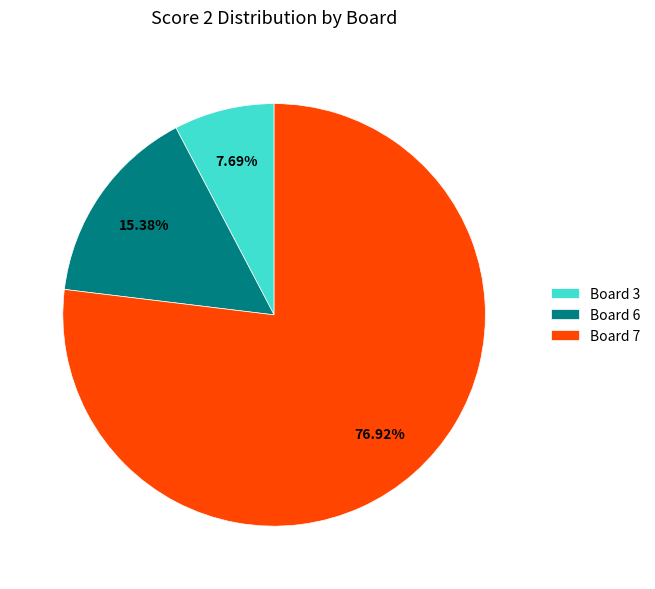

How many segments does this pie chart have?

3